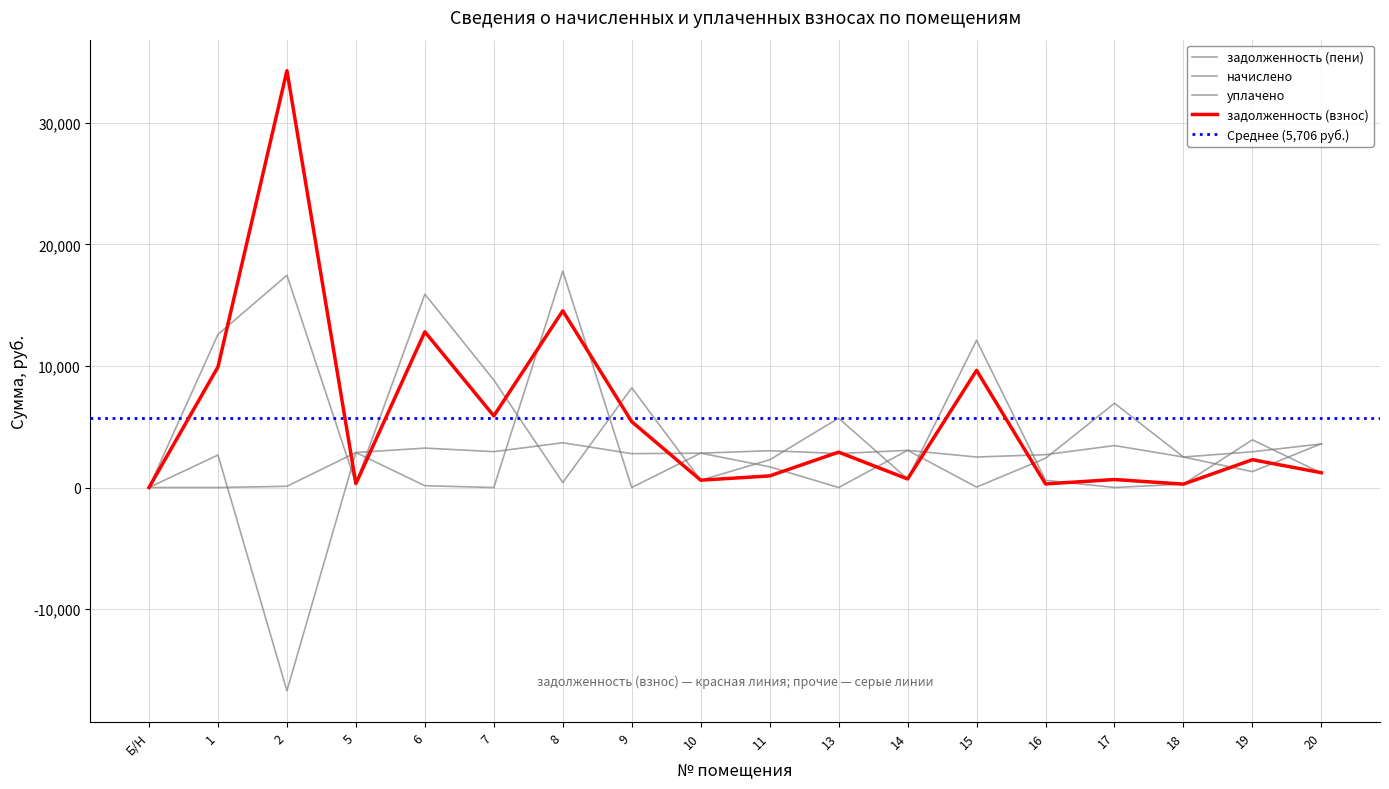

How many values in the задолженность (взнос) series exceed 2287?

9